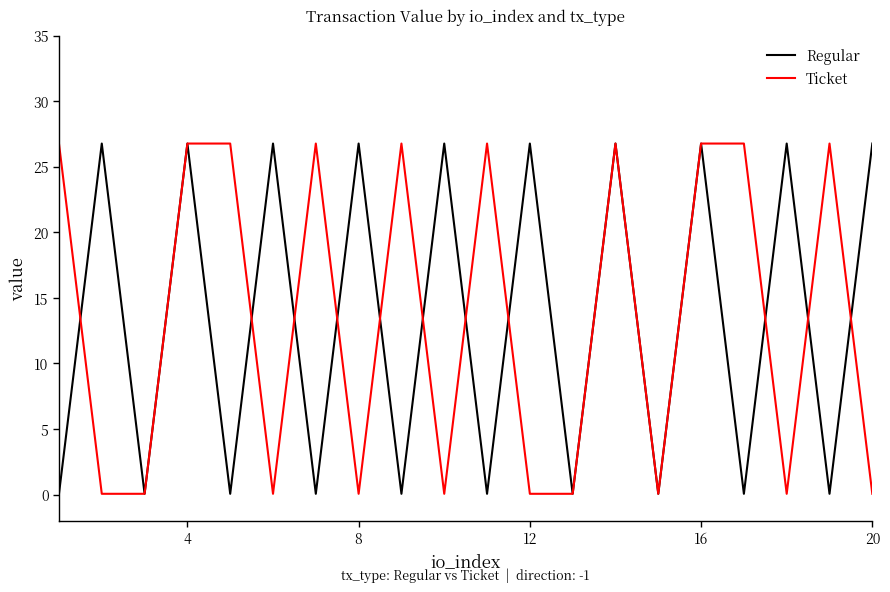

What is the highest value of the Ticket series?

26.8